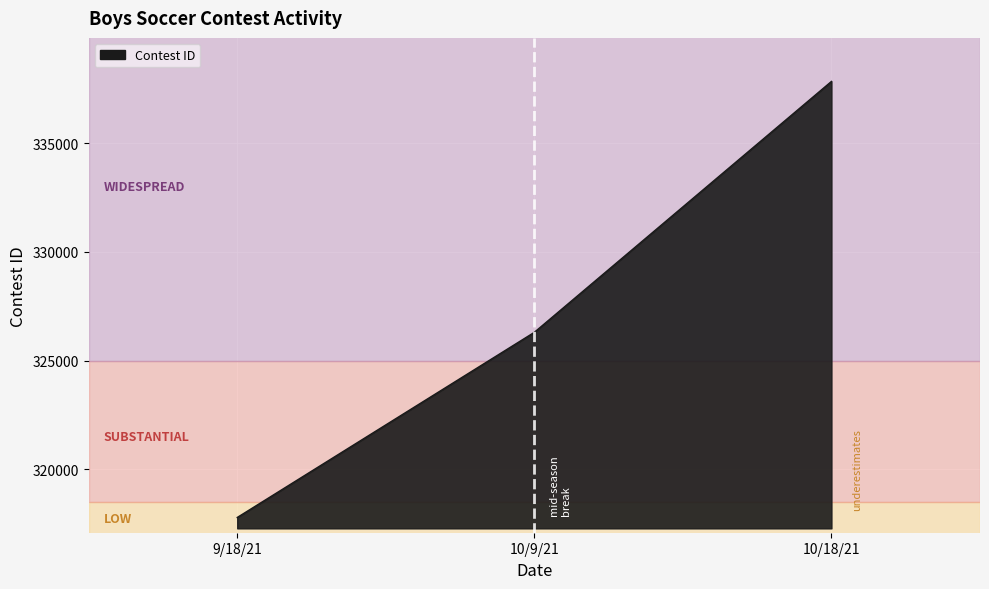

Reading left to right, list all the values displayed in this chart.

317795	326303	337830